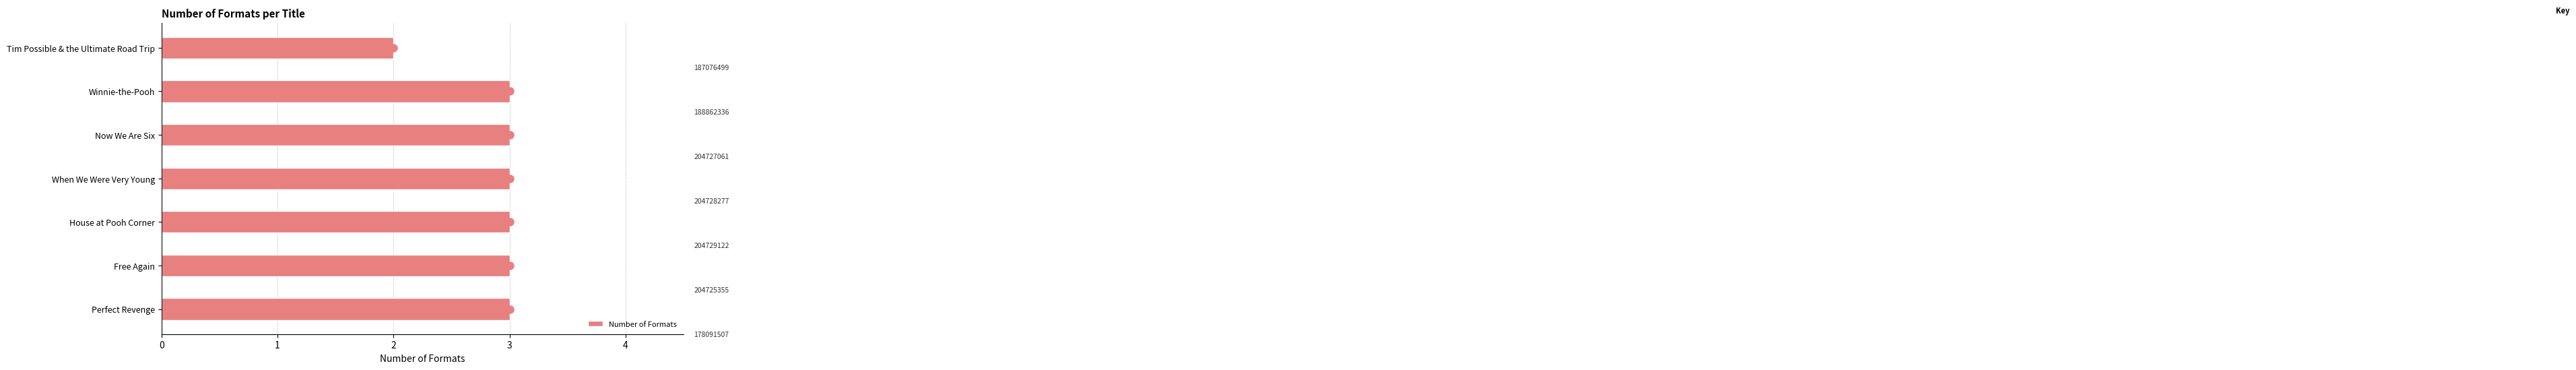

What is the approximate value of Number of Formats at Free Again?

3